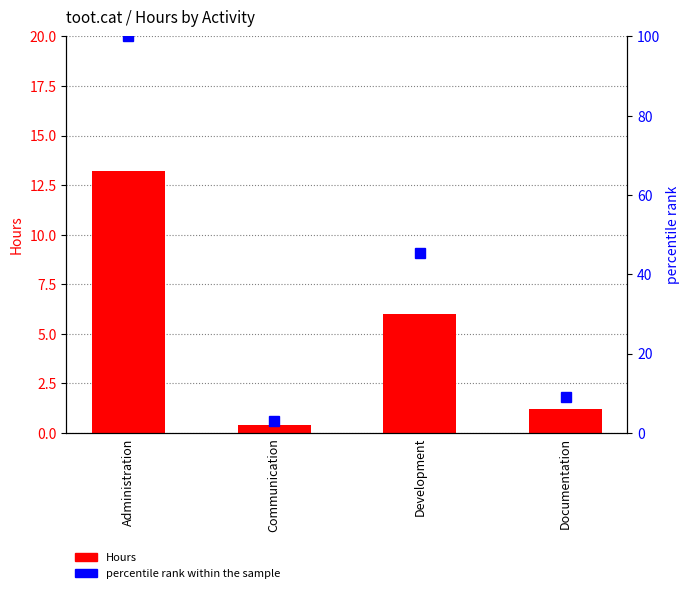

Which series has the largest total across all categories?

percentile rank within the sample